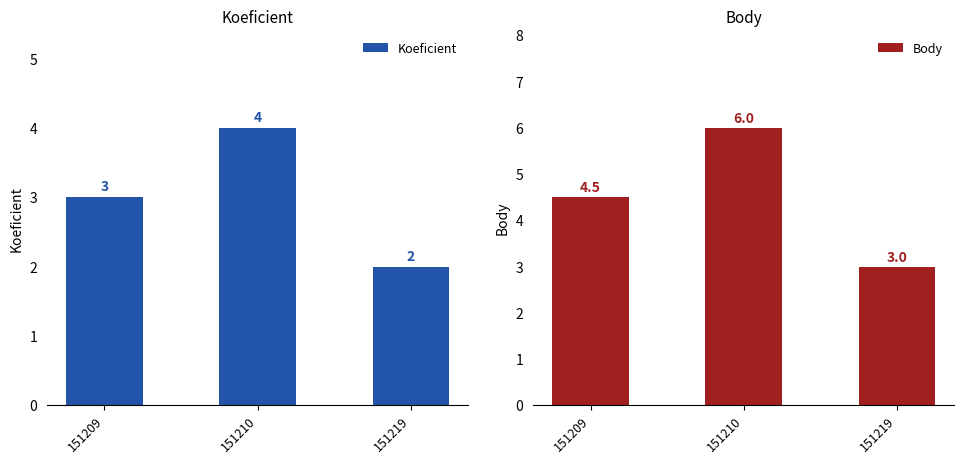

What is the total value across all series at 151219?

5.0